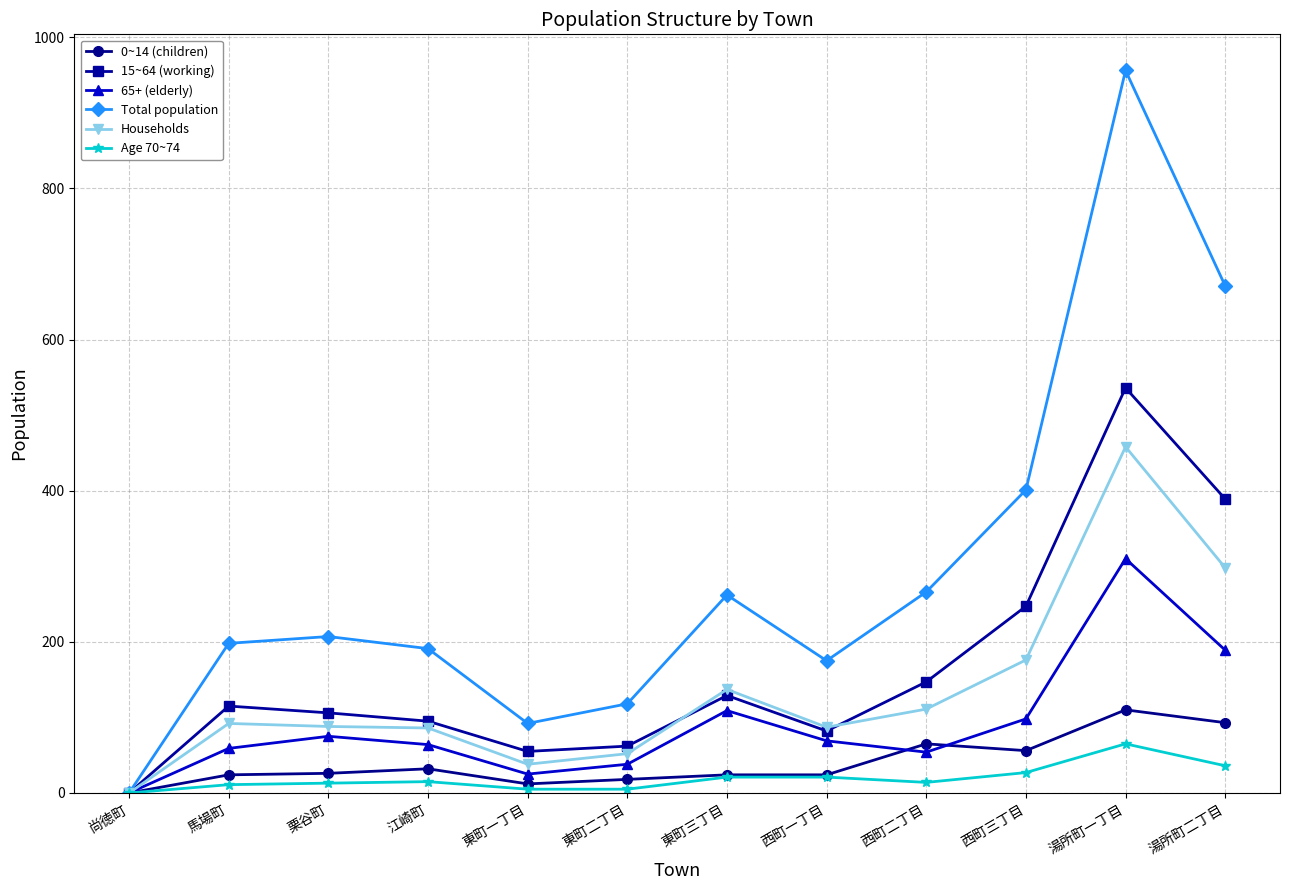

True or false: 65+ (elderly) has more than 2 points higher than both neighbors.

True